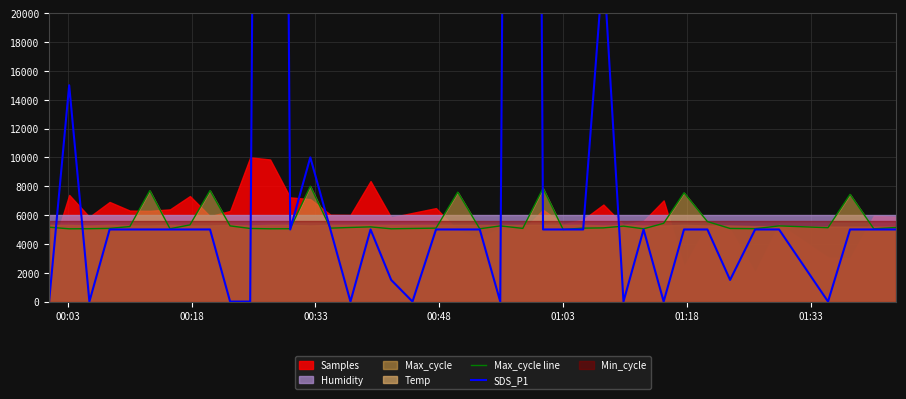

What is the greatest value displayed?

236000.0